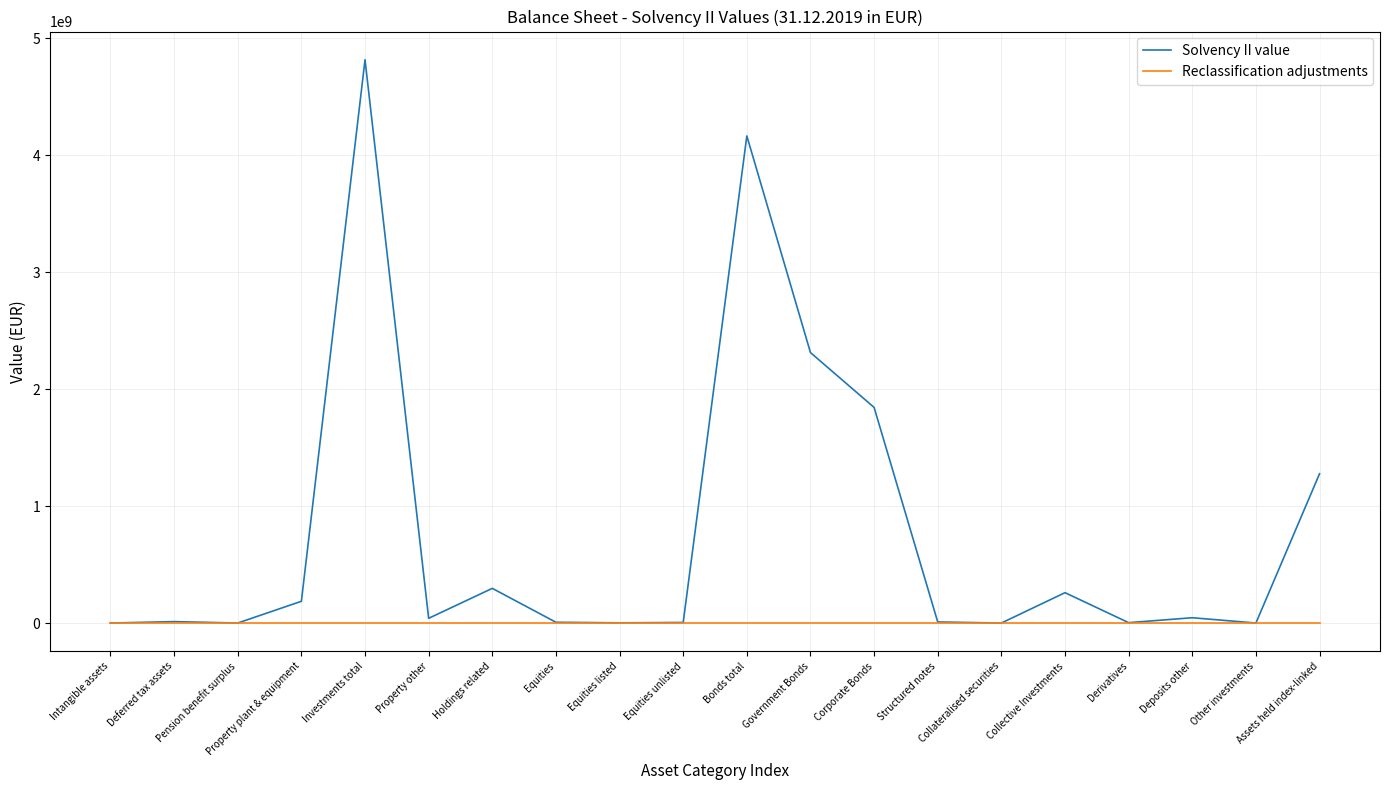

What is the greatest value displayed?

4816637947.4